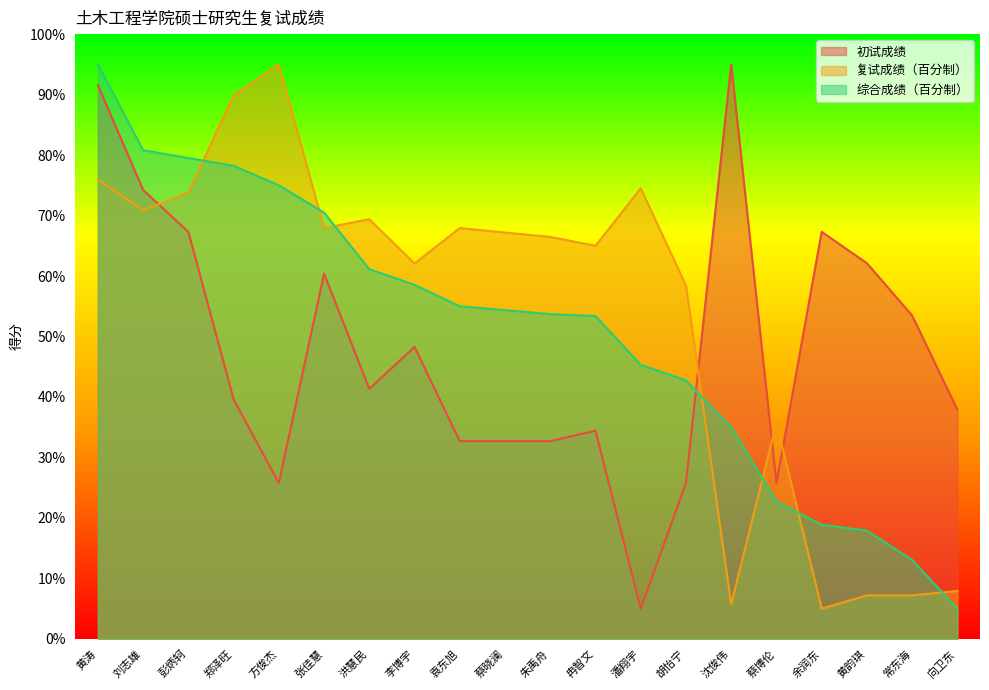

How many interior local valleys does the 初试成绩 series have?

4